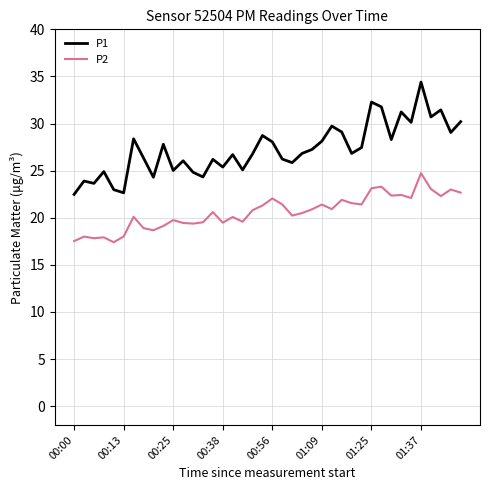

How many distinct data groups are displayed?

2